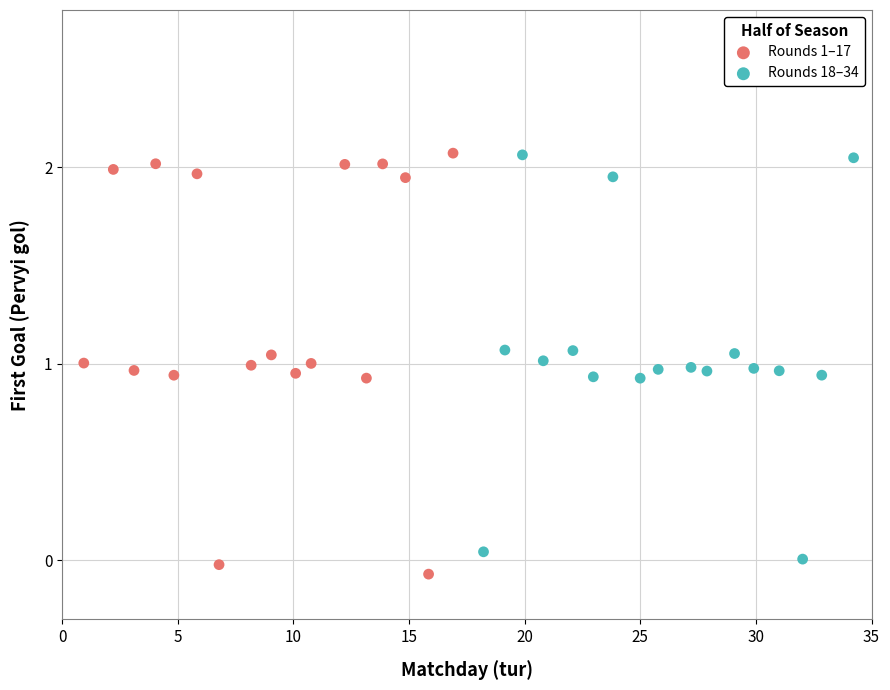

Which series reaches the minimum Y coordinate?

Rounds 1–17